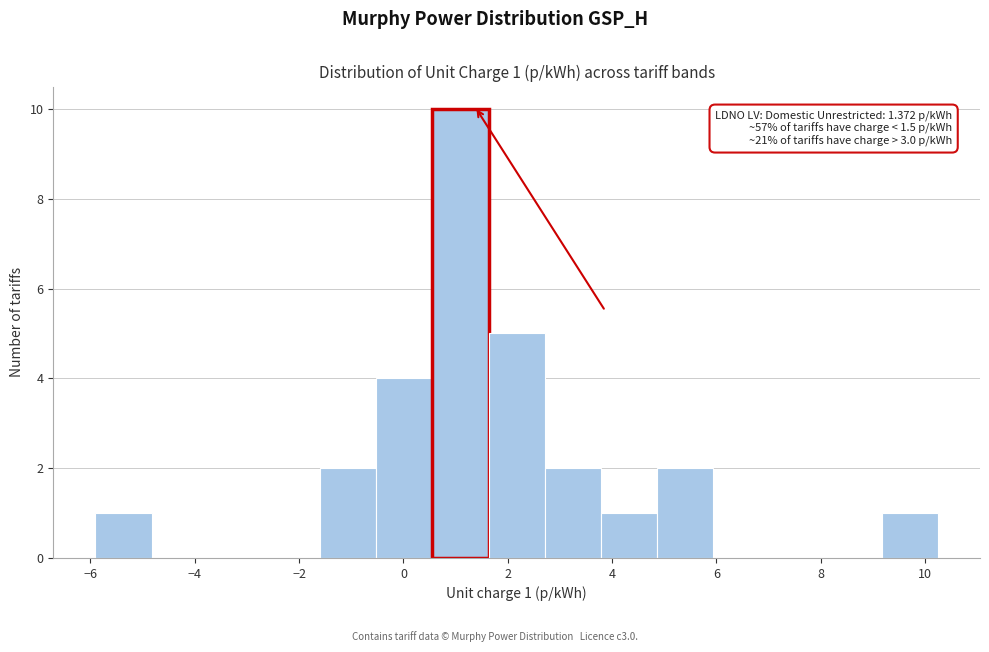

Over which range of the x-axis is the bar tallest?

0.6 to 1.6